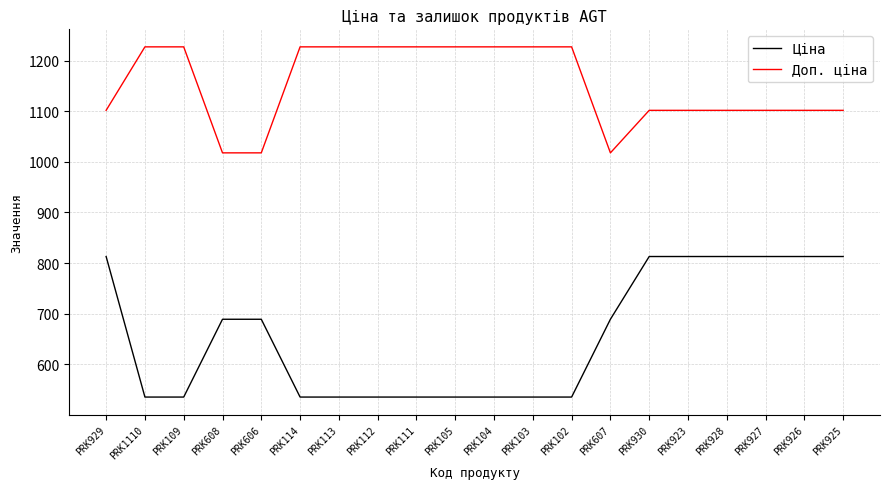

True or false: Ціна has a value of 813.0 at PRK926.

True